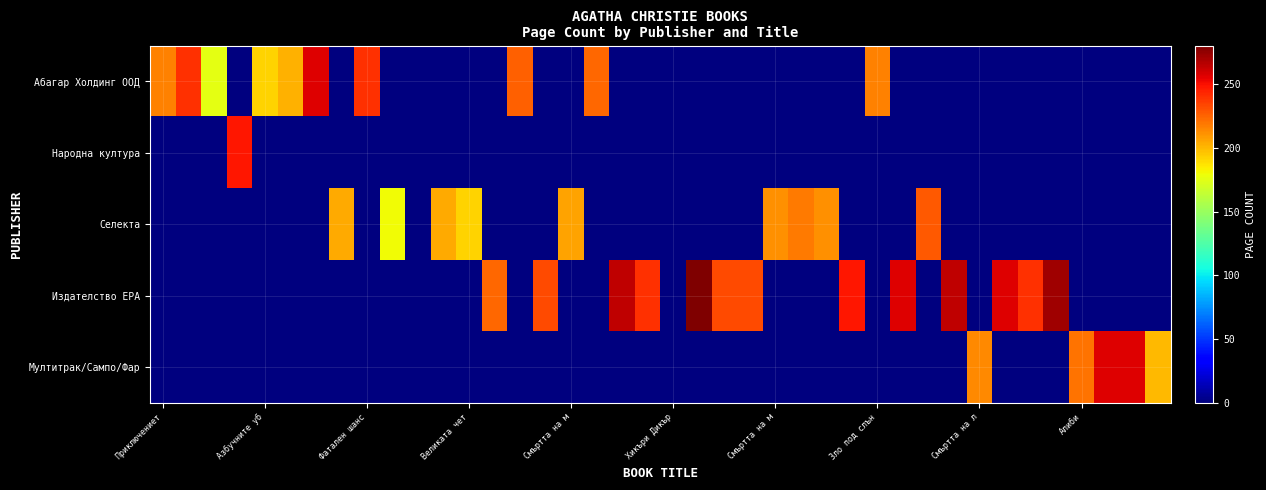

List the series in order of their peak value, highest first.

Издателство ЕРА, Абагар Холдинг ООД, Мултитрак/Сампо/Фар, Народна култура, Селекта